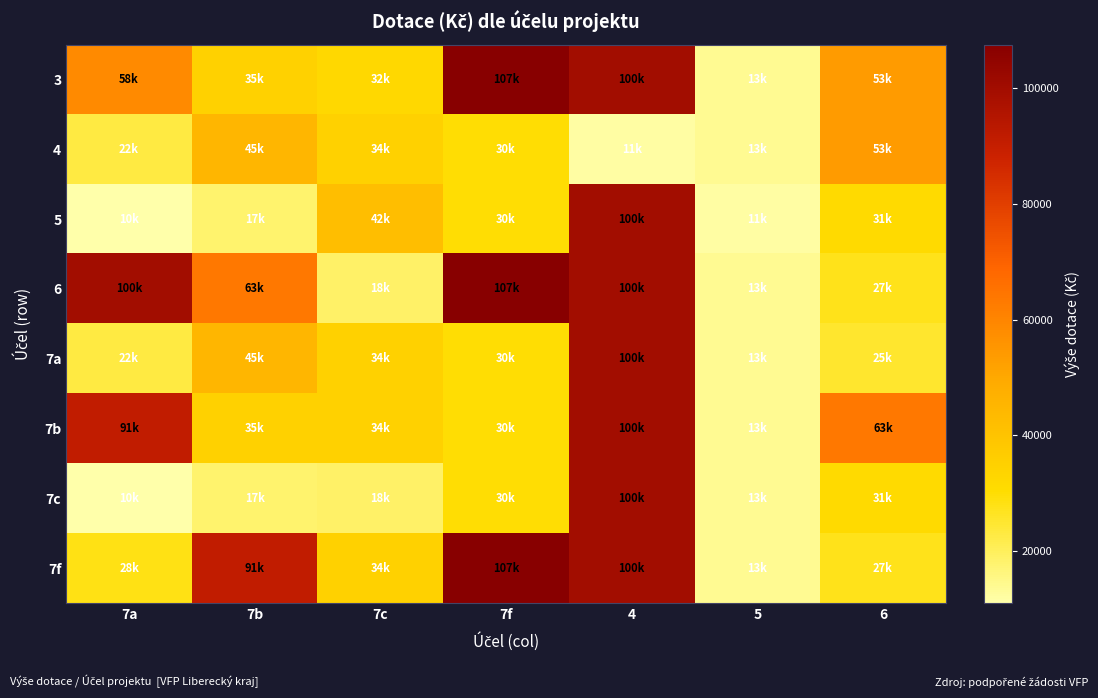

Reading left to right, list all the values displayed in this chart.

3: 7a=58761	7b=35000	7c=32254	7f=107577	4=100000	5=13686	6=53872
4: 7a=22800	7b=45000	7c=34842	7f=30000	4=11979	5=13686	6=53872
5: 7a=10983	7b=17966	7c=42000	7f=30000	4=100000	5=11979	6=31654
6: 7a=100000	7b=63500	7c=18800	7f=107577	4=100000	5=13686	6=27500
7a: 7a=22800	7b=45000	7c=34842	7f=30000	4=100000	5=13686	6=25000
7b: 7a=91200	7b=35000	7c=34842	7f=30000	4=100000	5=13686	6=63500
7c: 7a=10983	7b=17966	7c=18800	7f=30000	4=100000	5=13686	6=31654
7f: 7a=28200	7b=91200	7c=34842	7f=107577	4=100000	5=13686	6=27500